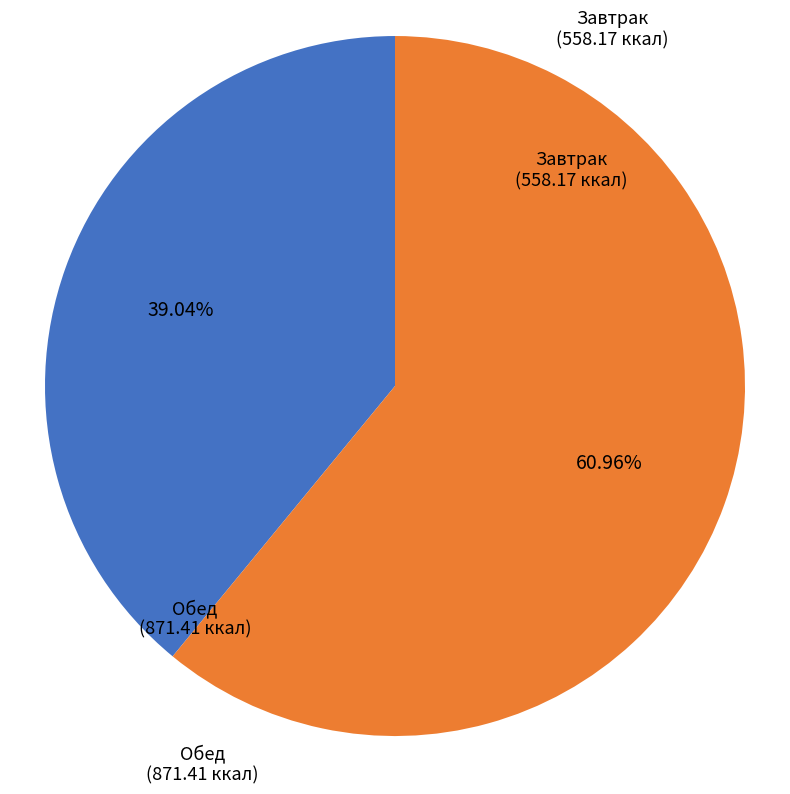

How many segments does this pie chart have?

2